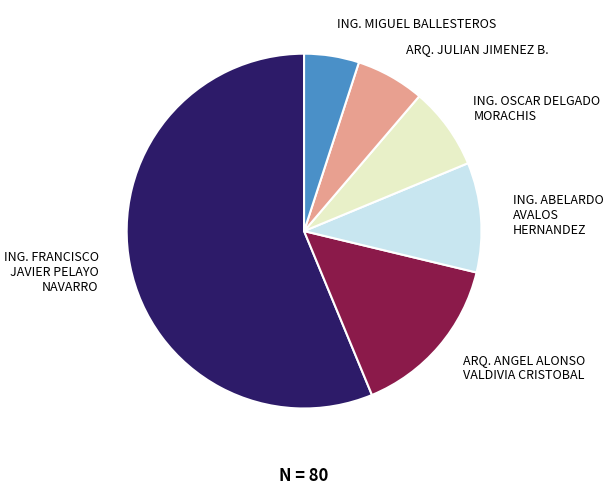

Do ARQ. ANGEL ALONSO VALDIVIA CRISTOBAL and ING. ABELARDO AVALOS HERNANDEZ together represent more than half of the pie?

No